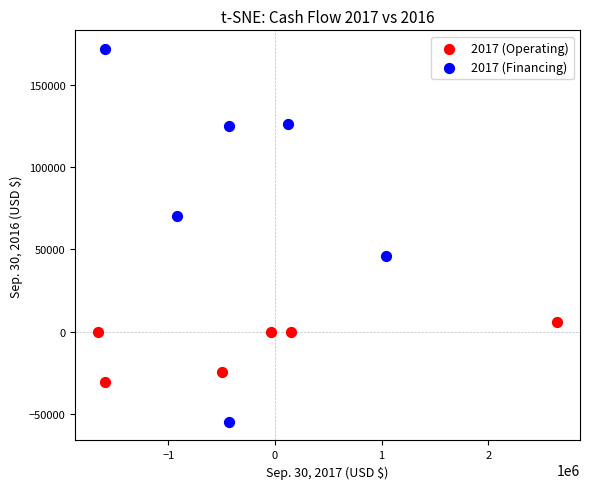

Which series reaches the maximum Y coordinate?

2017 (Financing)